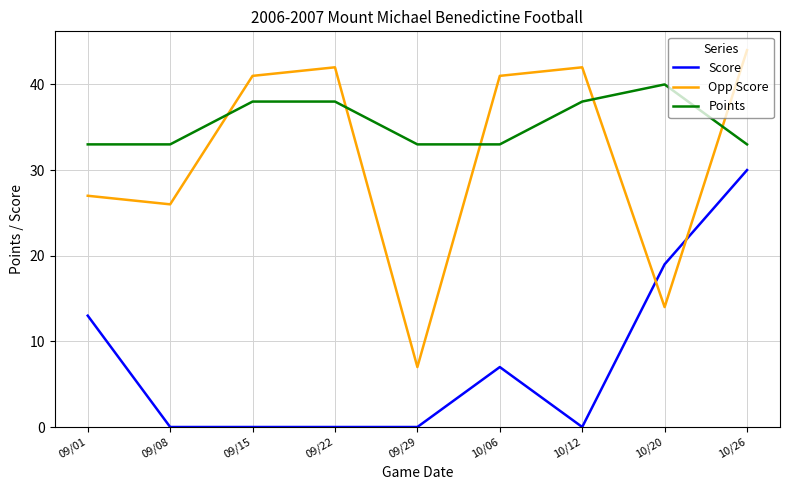

How many lines are shown in the chart?

3